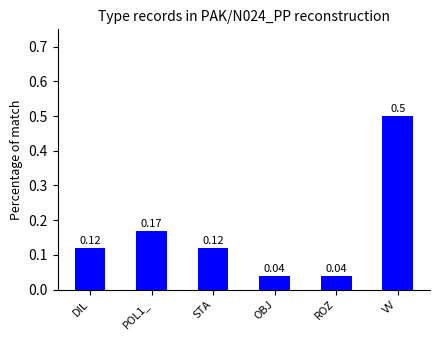

The chart shows a value of 0.0 at DIL. True or false?

False